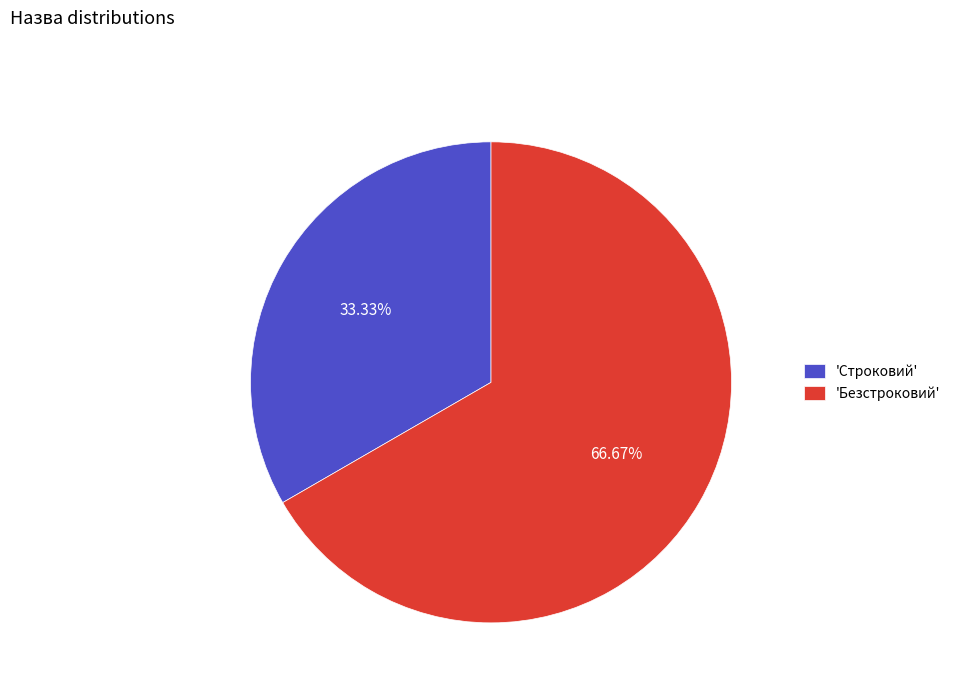

What is the largest slice in the pie chart?

'Безстроковий'